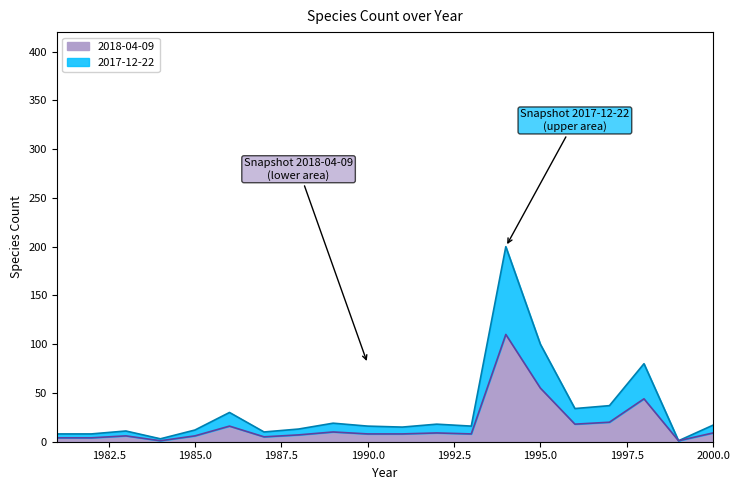

What is the approximate value of 2018-04-09 at 1994?

110